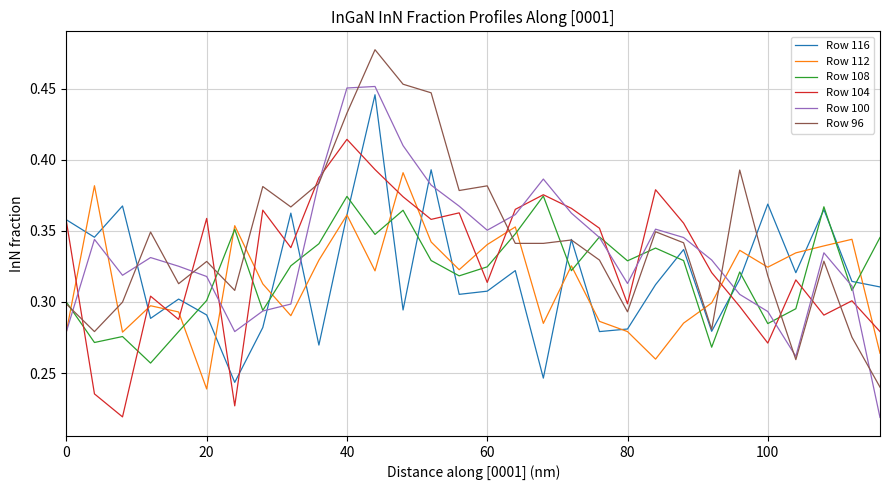

The value of Row 108 at 60 is 0.5. True or false?

False